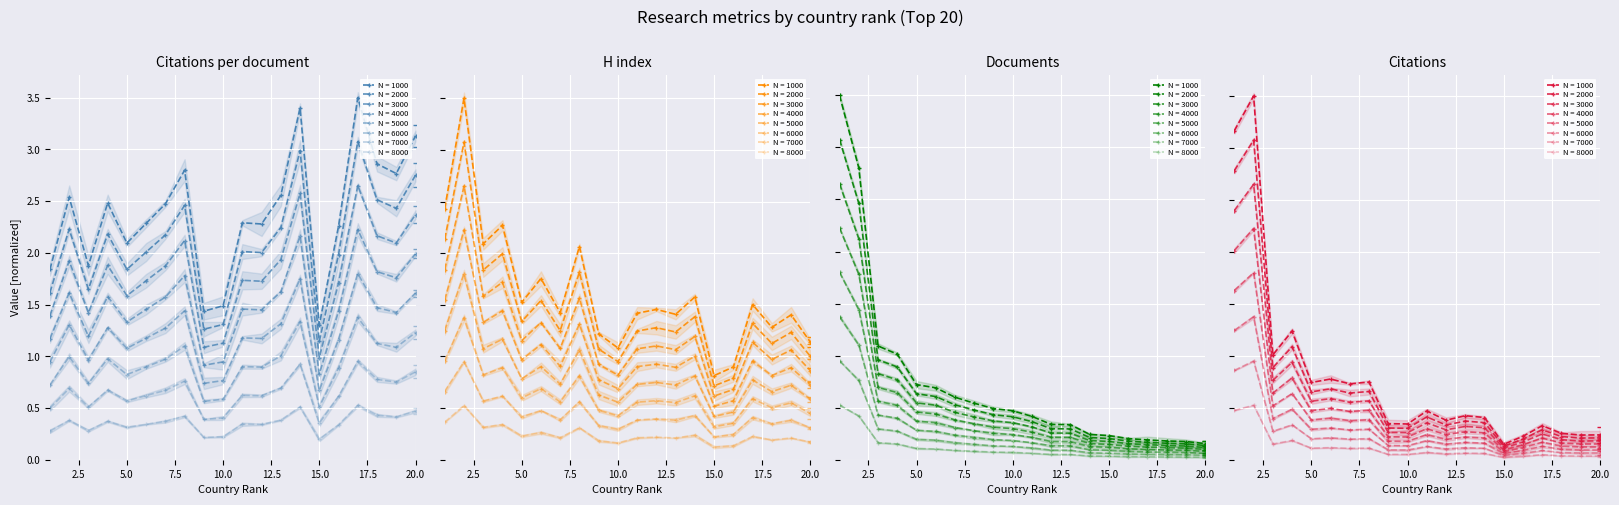

What is the minimum value shown in the chart?

0.1